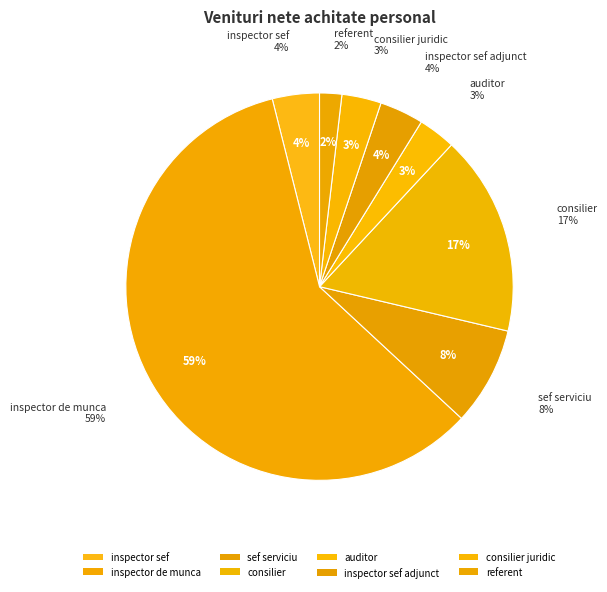

Rank the categories by value from highest to lowest.

inspector de munca, consilier, sef serviciu, inspector sef, inspector sef adjunct, consilier juridic, auditor, referent